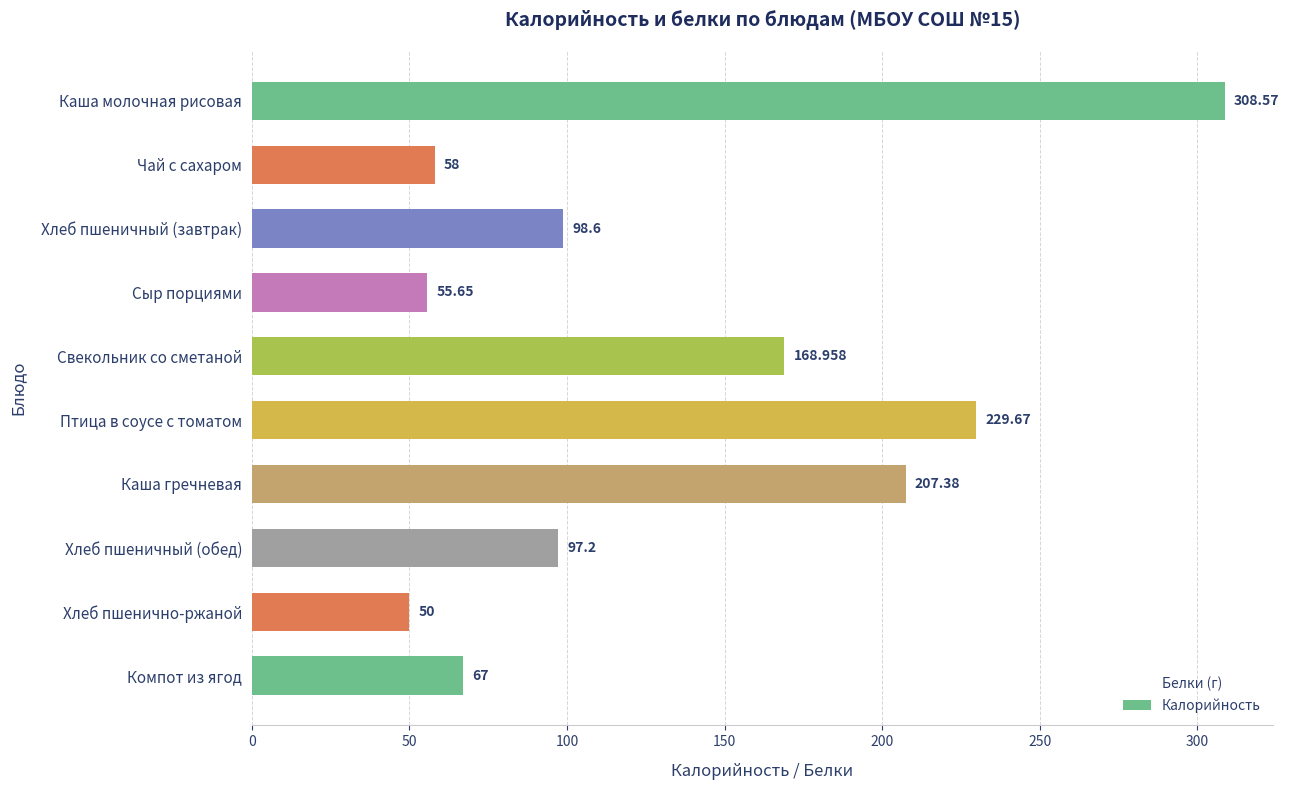

Which has a higher value, Хлеб пшеничный (завтрак) or Каша молочная рисовая?

Каша молочная рисовая